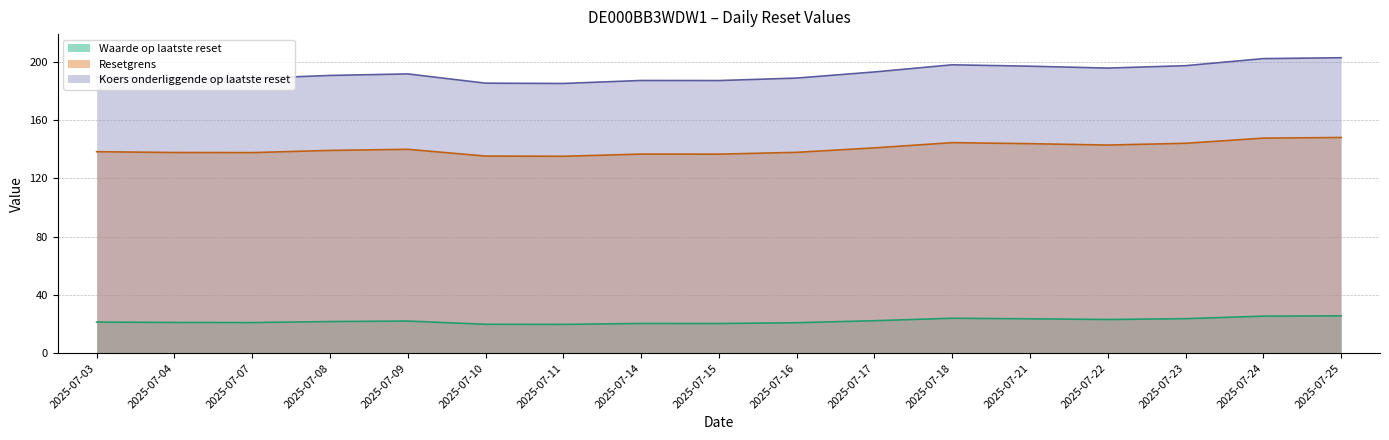

What is the sum of all Waarde op laatste reset values?

375.6